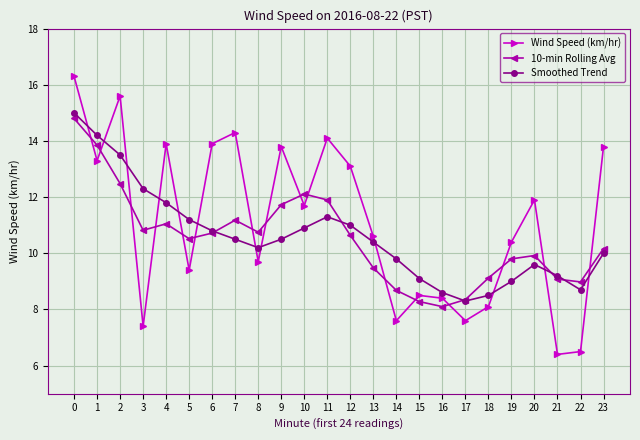

What is the sum of the 10-min Rolling Avg values at 2 and 14?

21.2